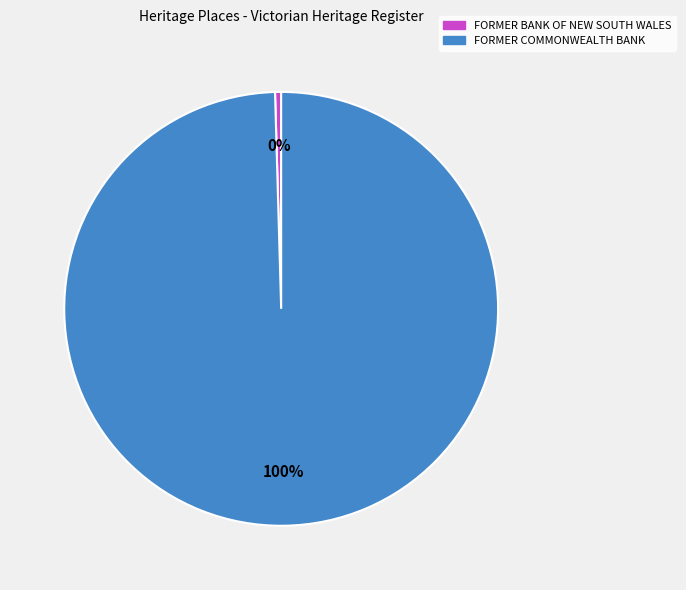

To the nearest percent, what is the average slice percentage?

50%